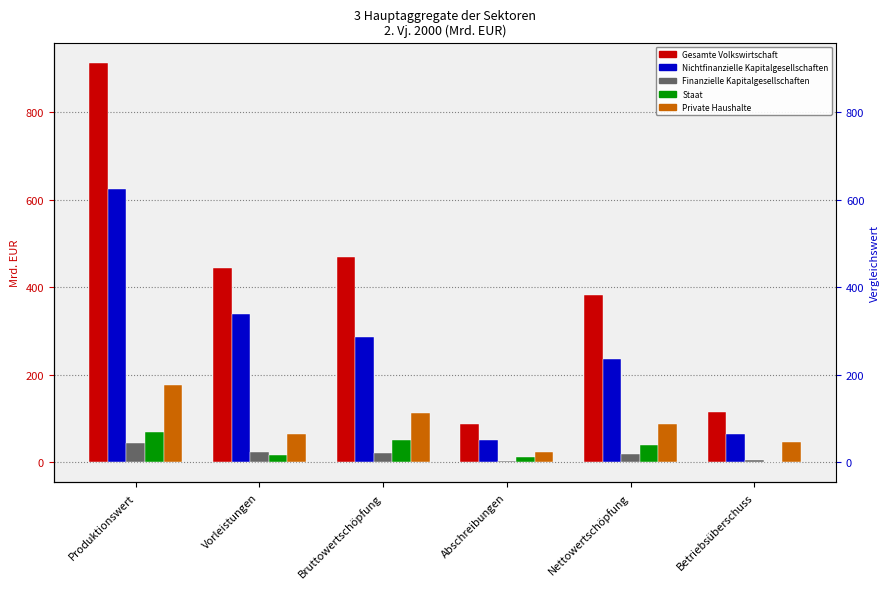

Reading left to right, extract all data points from this chart.

Gesamte Volkswirtschaft: Produktionswert=913.7	Vorleistungen=443.5	Bruttowertschöpfung=470.3	Abschreibungen=88.2	Nettowertschöpfung=382.1	Betriebsüberschuss=115.7
Nichtfinanzielle Kapitalgesellschaften: Produktionswert=624.7	Vorleistungen=338.6	Bruttowertschöpfung=286.1	Abschreibungen=50.7	Nettowertschöpfung=235.4	Betriebsüberschuss=64.1
Finanzielle Kapitalgesellschaften: Produktionswert=43.3	Vorleistungen=22.8	Bruttowertschöpfung=20.5	Abschreibungen=2.0	Nettowertschöpfung=18.5	Betriebsüberschuss=4.6
Staat: Produktionswert=68.6	Vorleistungen=17.6	Bruttowertschöpfung=51.0	Abschreibungen=11.3	Nettowertschöpfung=39.7	Betriebsüberschuss=-0.4
Private Haushalte: Produktionswert=177.1	Vorleistungen=64.4	Bruttowertschöpfung=112.7	Abschreibungen=24.1	Nettowertschöpfung=88.6	Betriebsüberschuss=47.4